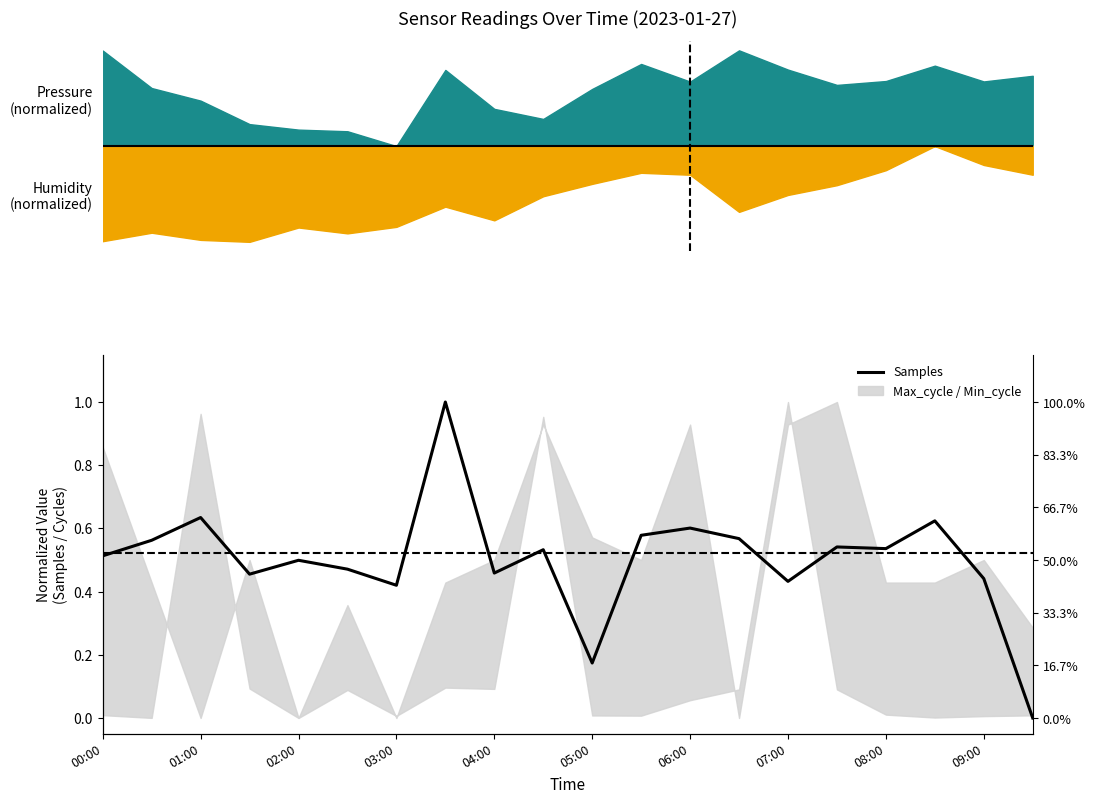

Reading right to left, list all the values displayed in this chart.

0.0	0.4	0.6	0.5	0.5	0.4	0.6	0.6	0.6	0.2	0.5	0.5	1.0	0.4	0.5	0.5	0.5	0.6	0.6	0.5